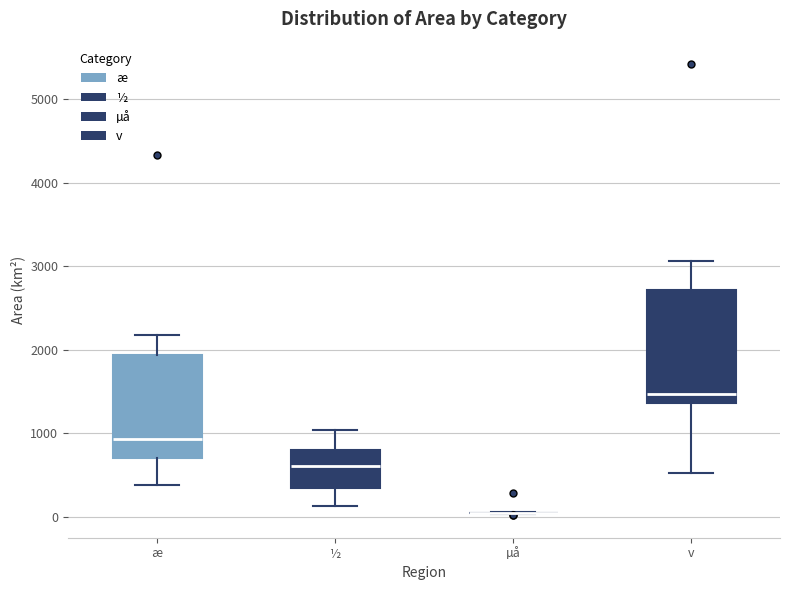

Reading left to right, read every box against the y-axis: the position of its median line, the range the box covers, and the ends of its whiskers. The values are not printed on the chart, so give them approximately, as read against the axis.

æ: median 900, box 700 to 1900, whiskers 400 to 2200
½: median 600, box 400 to 800, whiskers 100 to 1000
µå: box collapsed to a line at 0, whiskers 0 to 100
v: median 1500, box 1400 to 2700, whiskers 500 to 3100